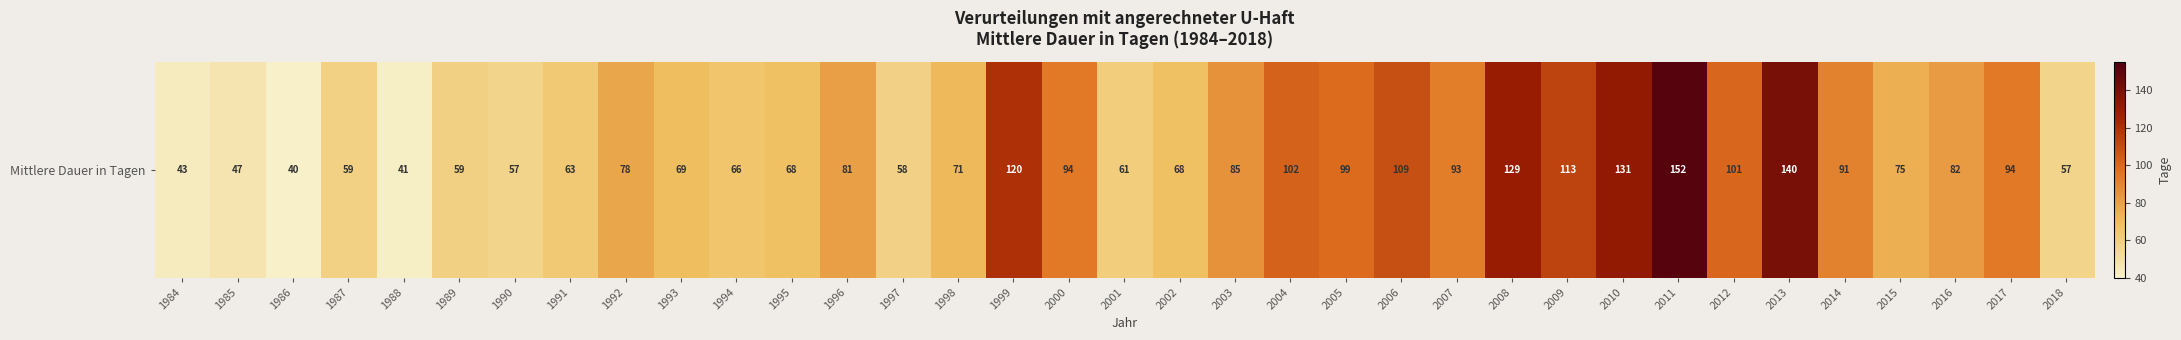

What is the maximum value shown in the chart?

152.0